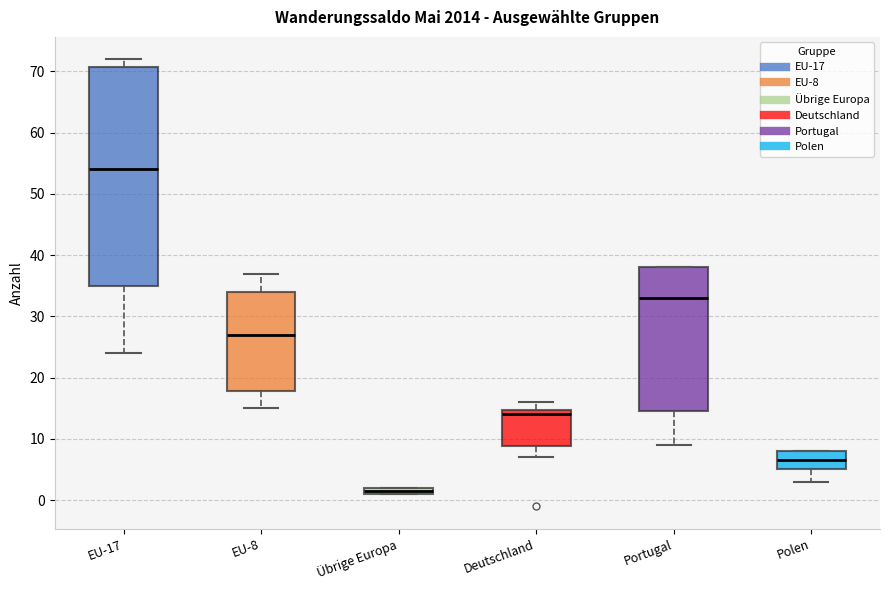

Which box has the highest median line?

EU-17